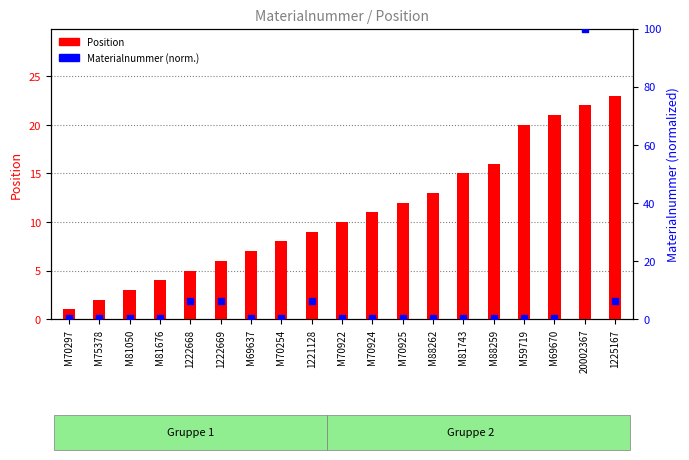

Which series has the widest spread of Y values?

Materialnummer (norm.)